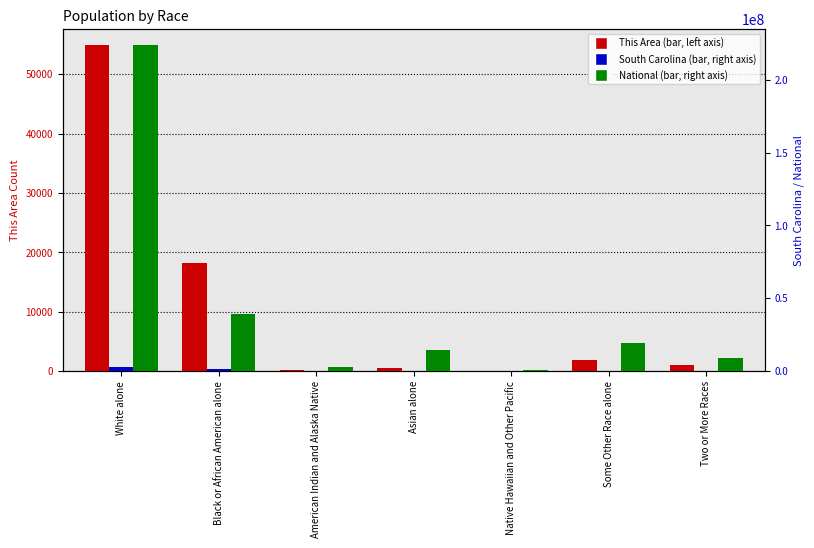

At how many categories does at least one series exceed 210302963?

1